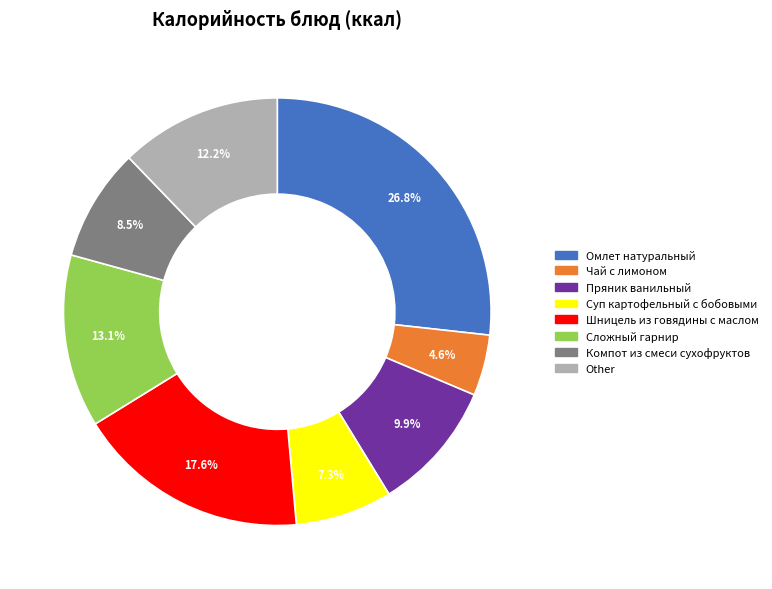

Approximately how many times larger is the value at Чай с лимоном compared to Other?

0.4